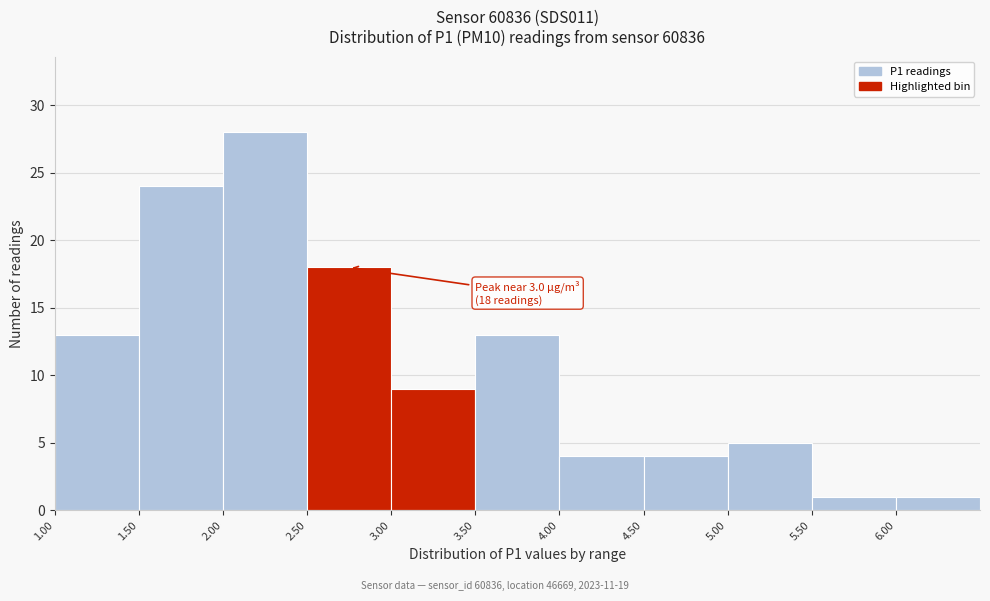

Which range on the x-axis has the tallest bar?

2.0 to 2.5